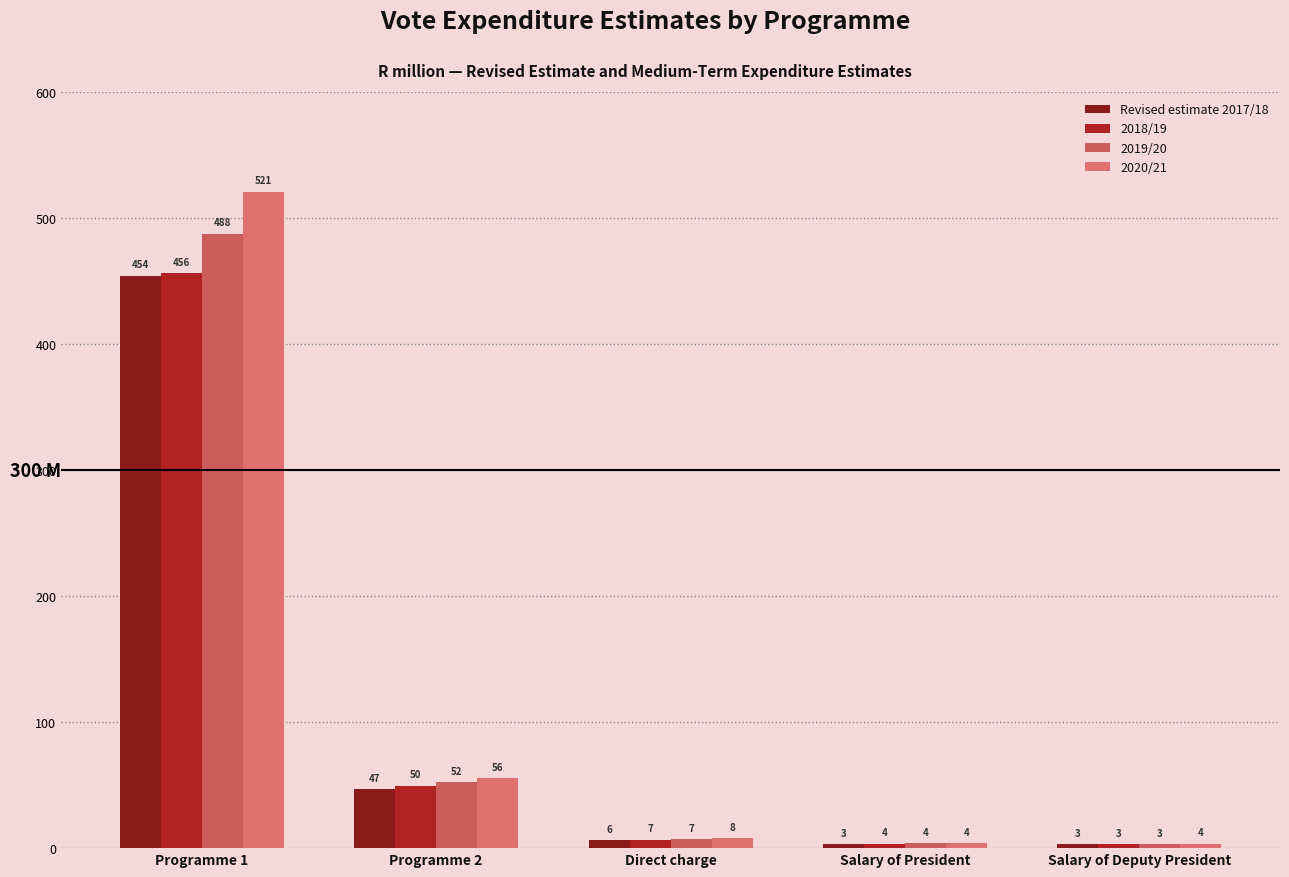

What is the maximum value for 2020/21?

521.0